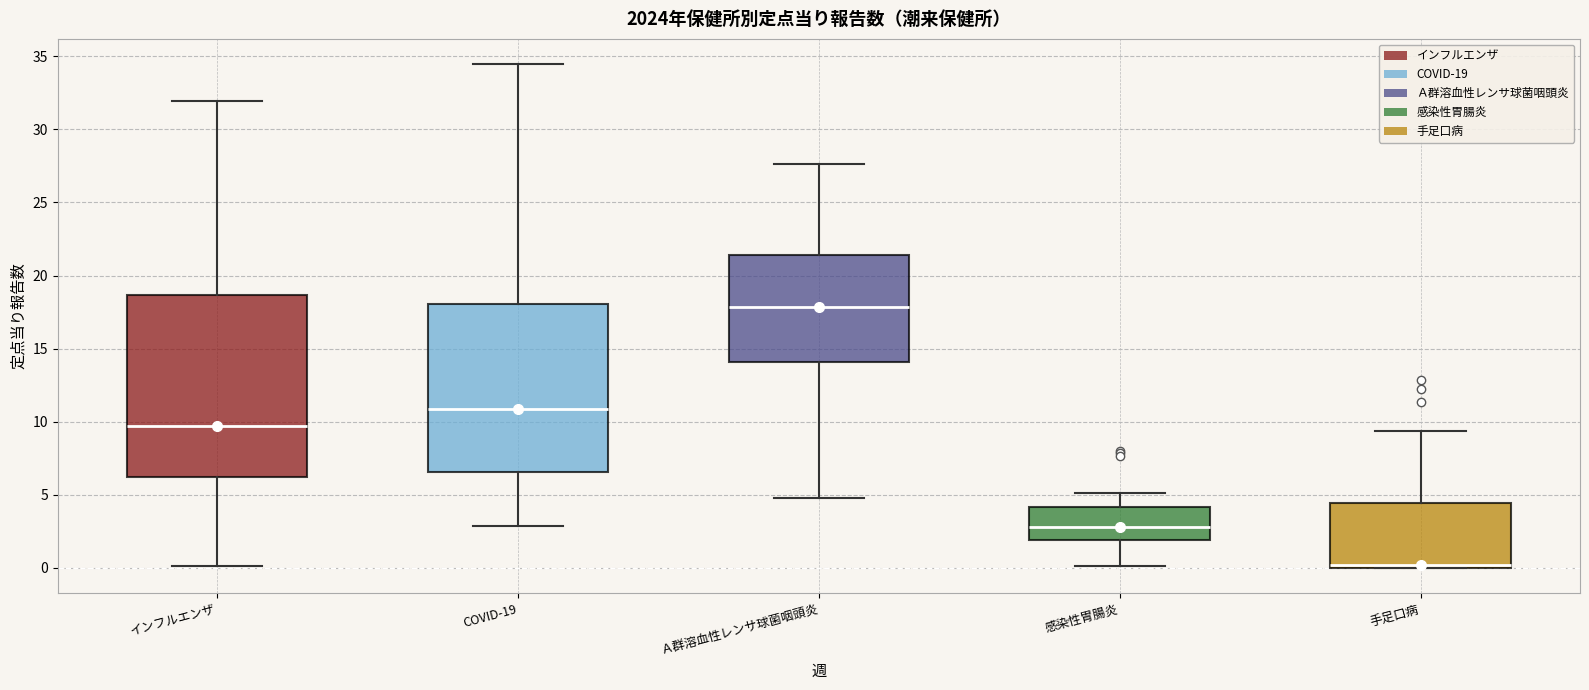

Comparing the boxes themselves (not the whiskers), which one is the tallest?

インフルエンザ